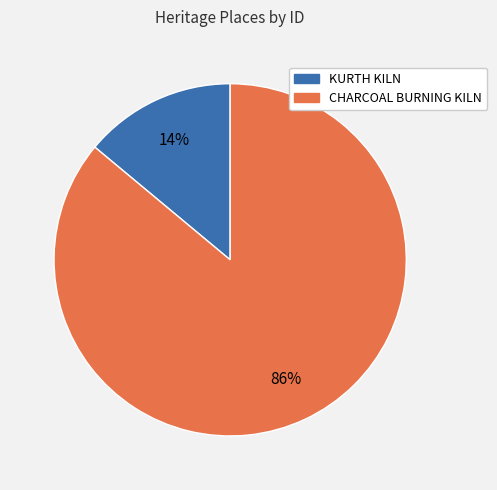

Which has a higher value, KURTH KILN or CHARCOAL BURNING KILN?

CHARCOAL BURNING KILN